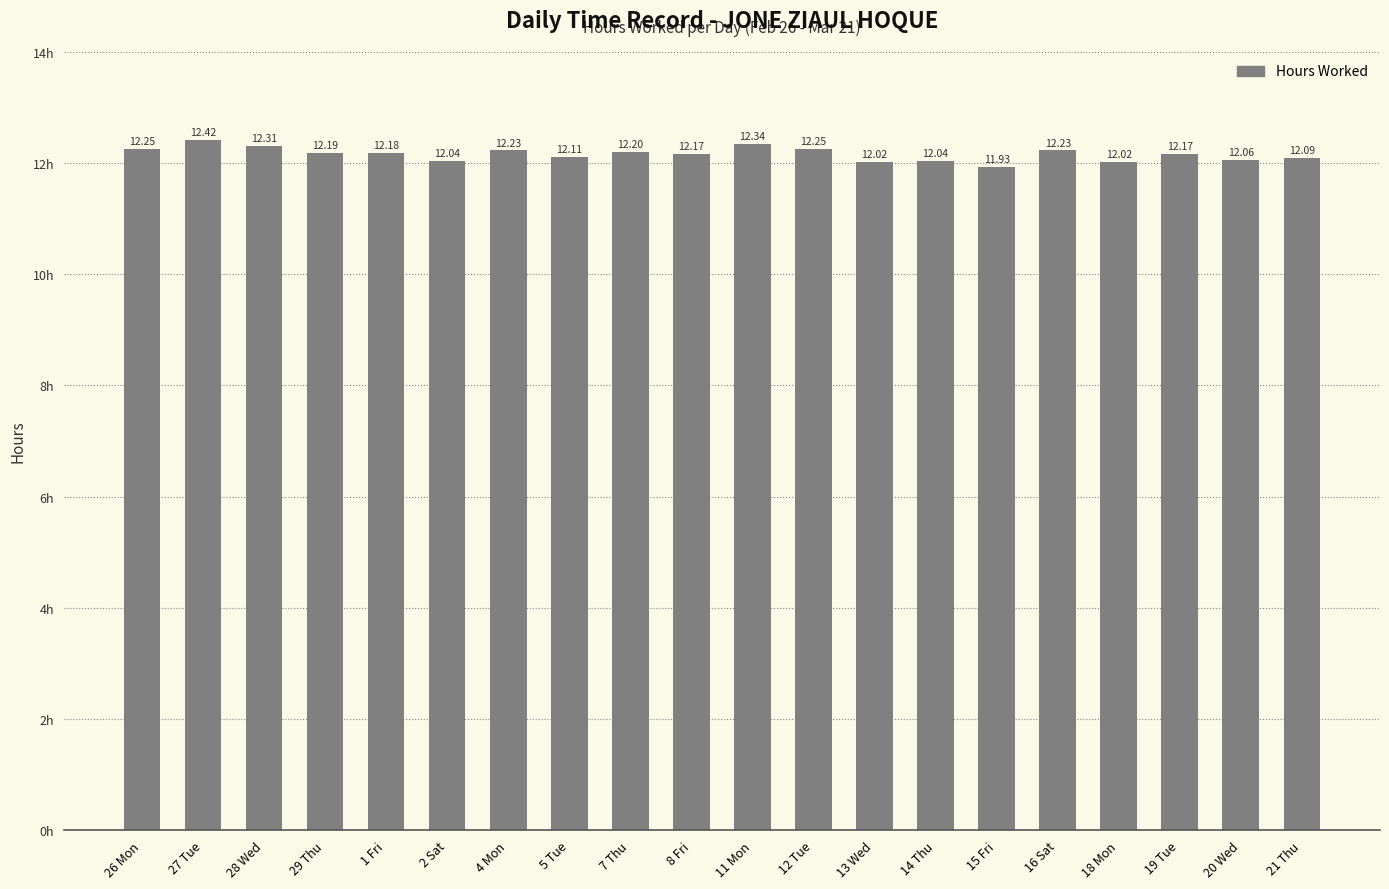

What is the ratio of the value at 5 Tue to the value at 27 Tue?

1.0